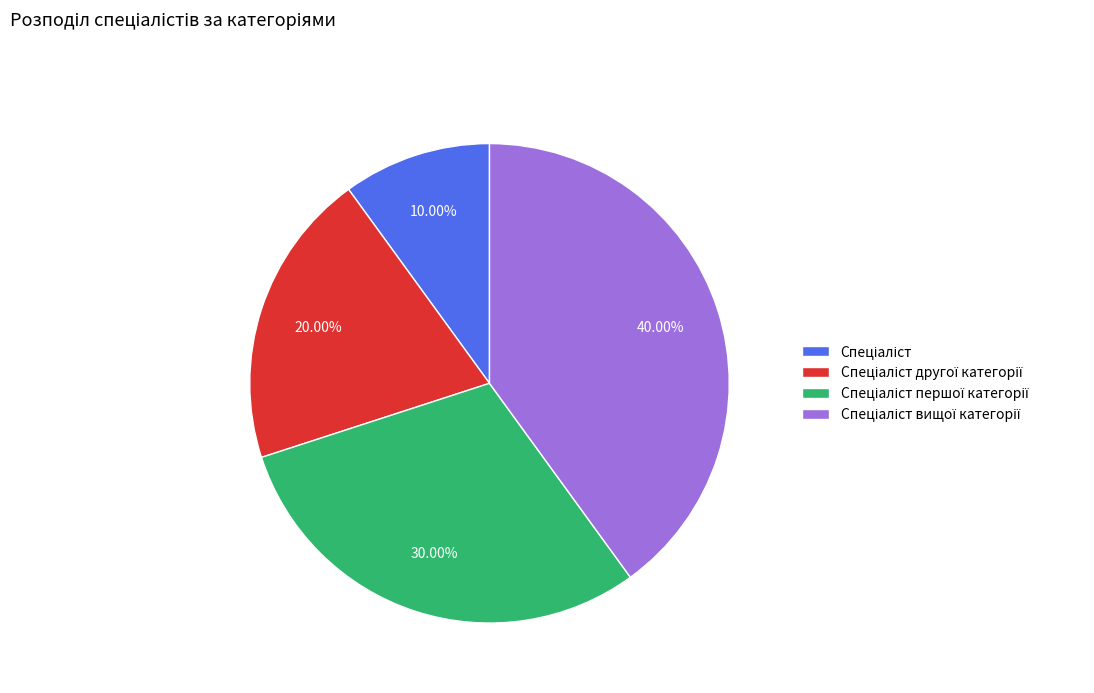

Does any single category account for the majority?

No